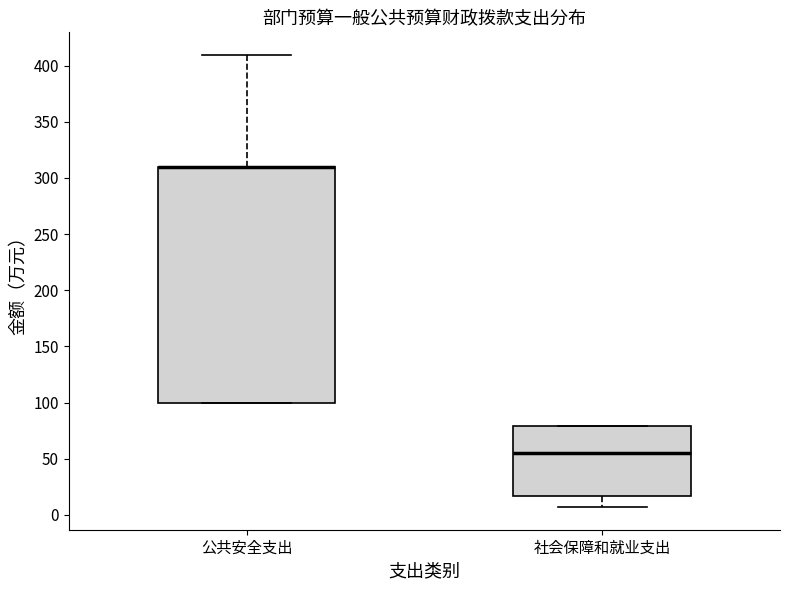

Where does the upper whisker of the box for 公共安全支出 end on the y-axis? The values are not printed on the chart, so give them approximately, as read against the axis.

410